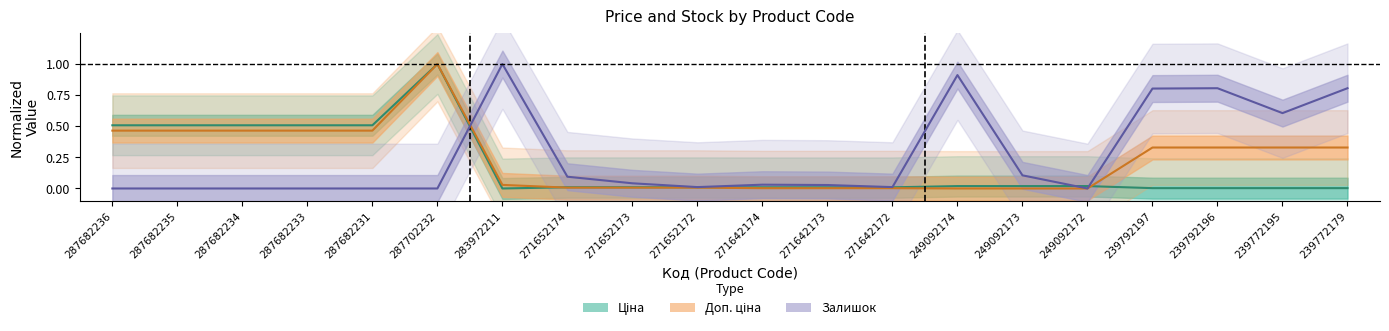

Reading left to right, transcribe all the data shown in this chart.

Ціна: 287682236=0.5	287682235=0.5	287682234=0.5	287682233=0.5	287682231=0.5	287702232=1.0	283972211=0.0	271652174=0.0	271652173=0.0	271652172=0.0	271642174=0.0	271642173=0.0	271642172=0.0	249092174=0.0	249092173=0.0	249092172=0.0	239792197=0.0	239792196=0.0	239772195=0.0	239772179=0.0
Доп. ціна: 287682236=0.5	287682235=0.5	287682234=0.5	287682233=0.5	287682231=0.5	287702232=1.0	283972211=0.0	271652174=0.0	271652173=0.0	271652172=0.0	271642174=0.0	271642173=0.0	271642172=0.0	249092174=0.0	249092173=0.0	249092172=0.0	239792197=0.3	239792196=0.3	239772195=0.3	239772179=0.3
Залишок: 287682236=0.0	287682235=0.0	287682234=0.0	287682233=0.0	287682231=0.0	287702232=0.0	283972211=1.0	271652174=0.1	271652173=0.0	271652172=0.0	271642174=0.0	271642173=0.0	271642172=0.0	249092174=0.9	249092173=0.1	249092172=0.0	239792197=0.8	239792196=0.8	239772195=0.6	239772179=0.8